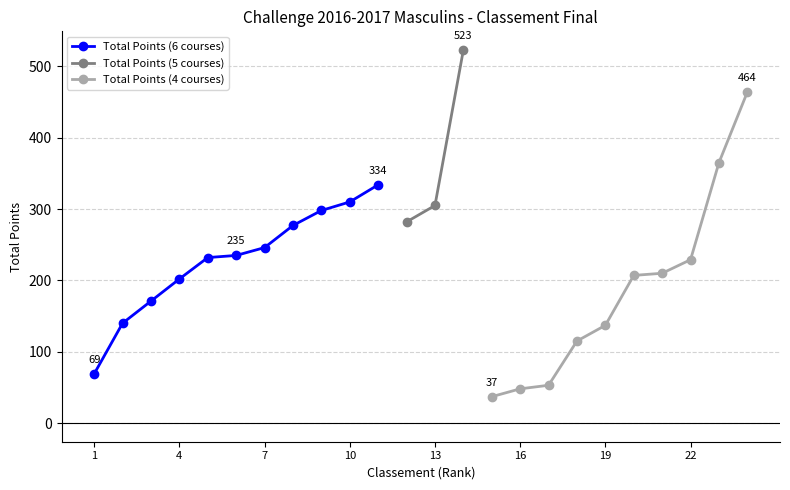

Reading left to right, list all the values displayed in this chart.

Total Points: 1=69	2=140	3=171	4=202	5=232	6=235	7=246	8=277	9=298	10=310	11=334	12=282	13=305	14=523	15=37	16=48	17=53	18=115	19=137	20=207	21=210	22=229	23=365	24=464
Nb Courses: 1=6	2=6	3=6	4=6	5=6	6=6	7=6	8=6	9=6	10=6	11=6	12=5	13=5	14=5	15=4	16=4	17=4	18=4	19=4	20=4	21=4	22=4	23=4	24=4